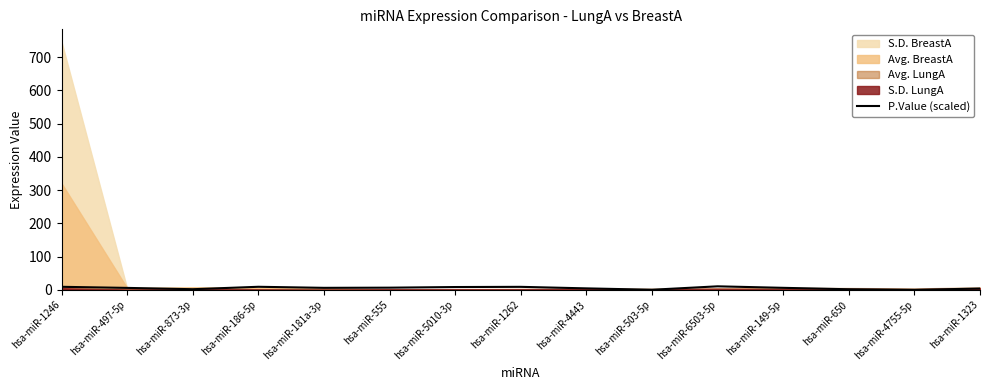

Where does the data first go above 6?

hsa-miR-1246